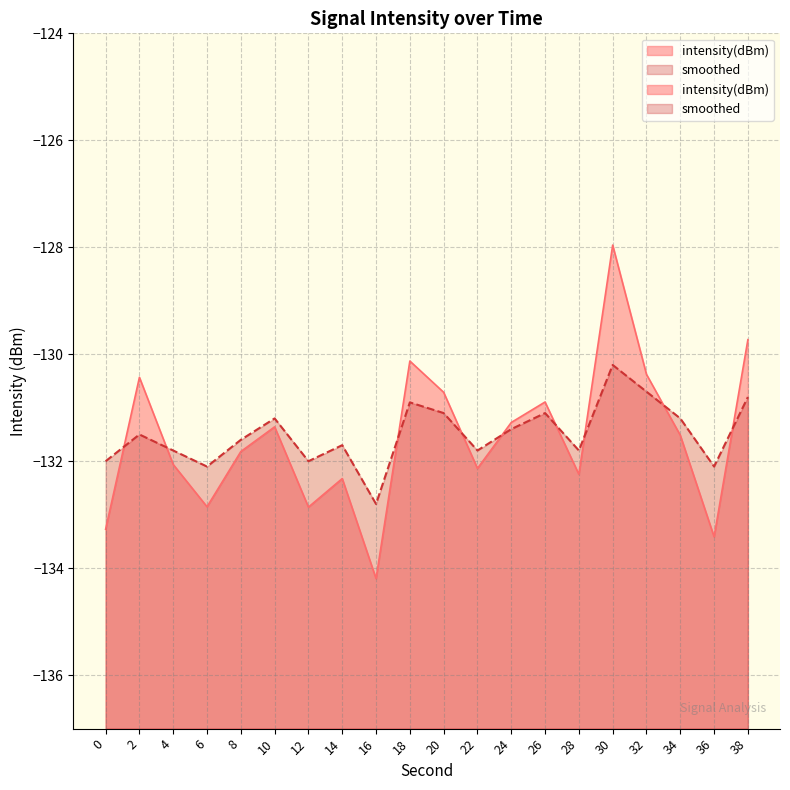

What is the value of the smoothed point at the 9th from the left?

-132.8